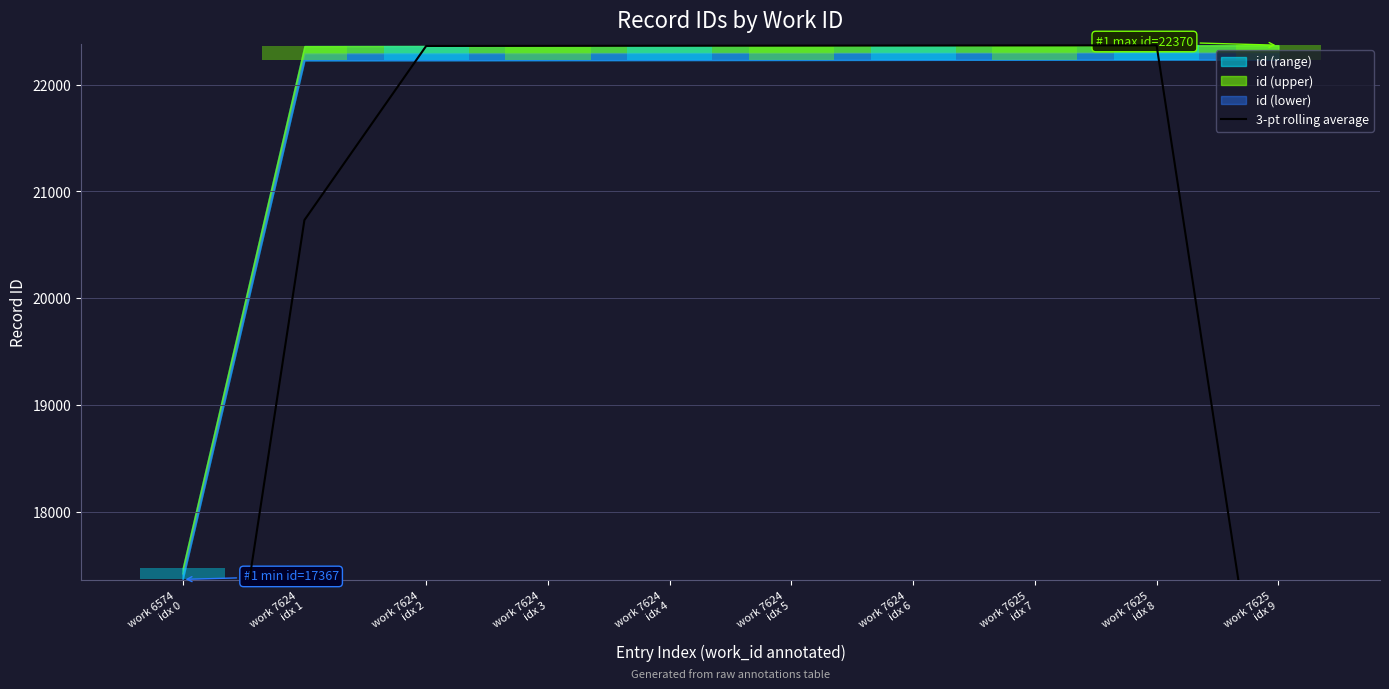

What is the greatest value displayed?

22369.0